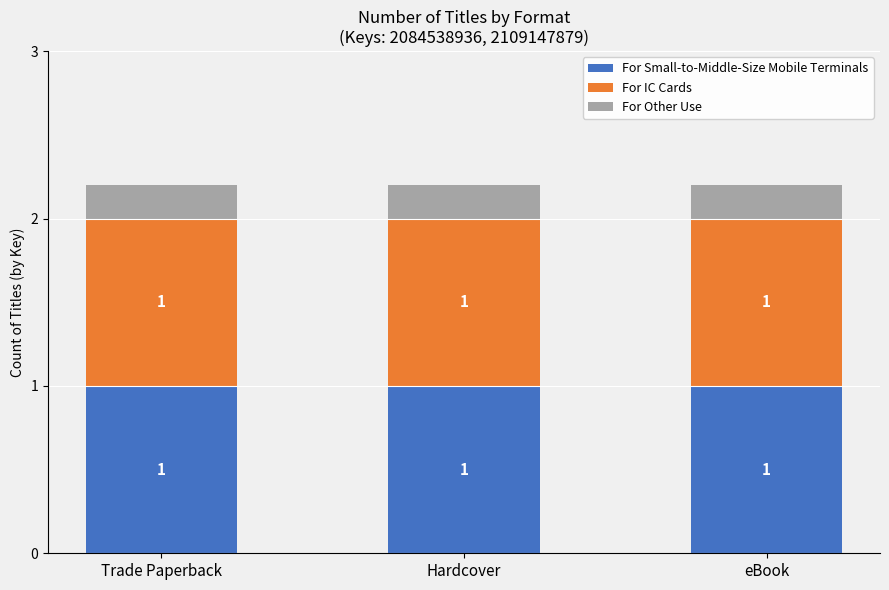

The For Small-to-Middle-Size Mobile Terminals series shows 1.7 at Trade Paperback. True or false?

False